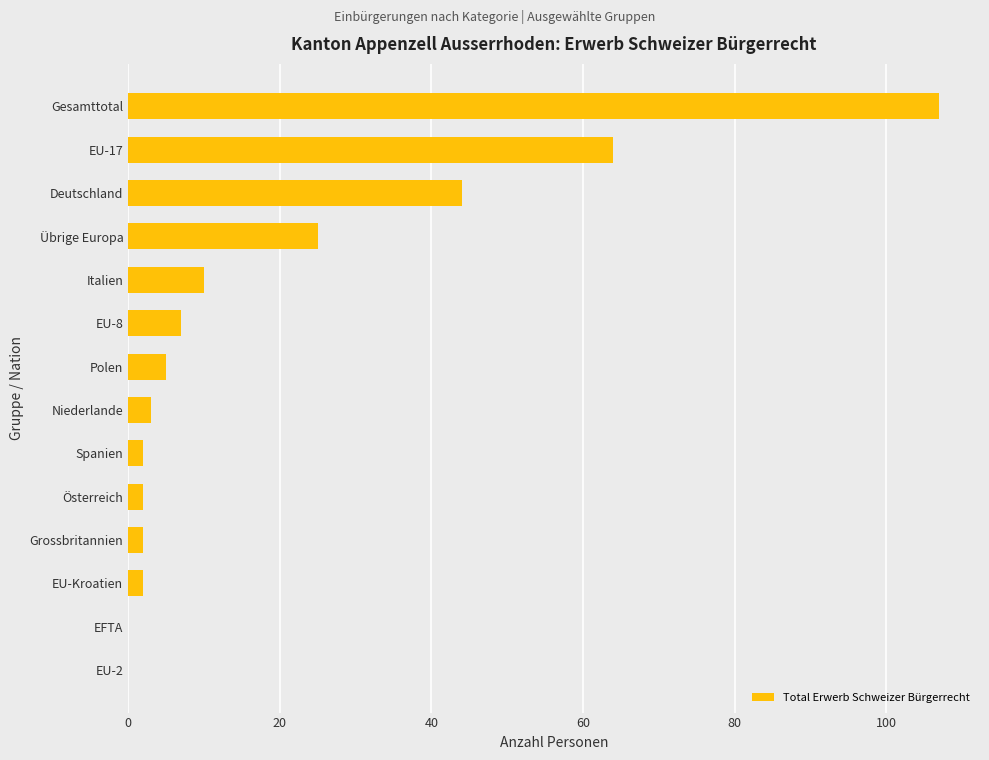

What is the sum of the values at Übrige Europa and Italien?

35